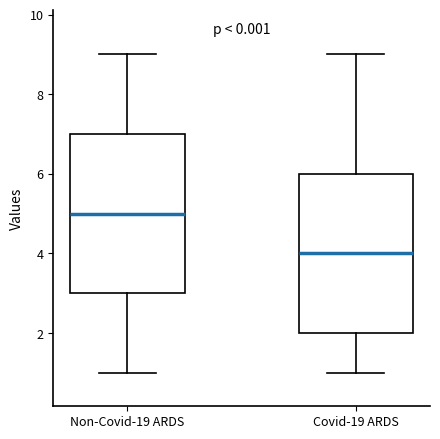

Reading left to right, transcribe this box plot: for each box, give where its median line is, the range the box spans, and where its two whiskers end, as read against the y-axis. The values are not printed on the chart, so give them approximately, as read against the axis.

Non-Covid-19 ARDS: median 5, box 3 to 7, whiskers 1 to 9
Covid-19 ARDS: median 4, box 2 to 6, whiskers 1 to 9